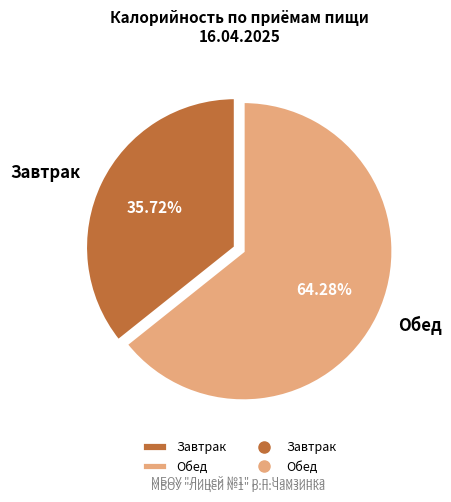

Which slice is the smallest?

Завтрак